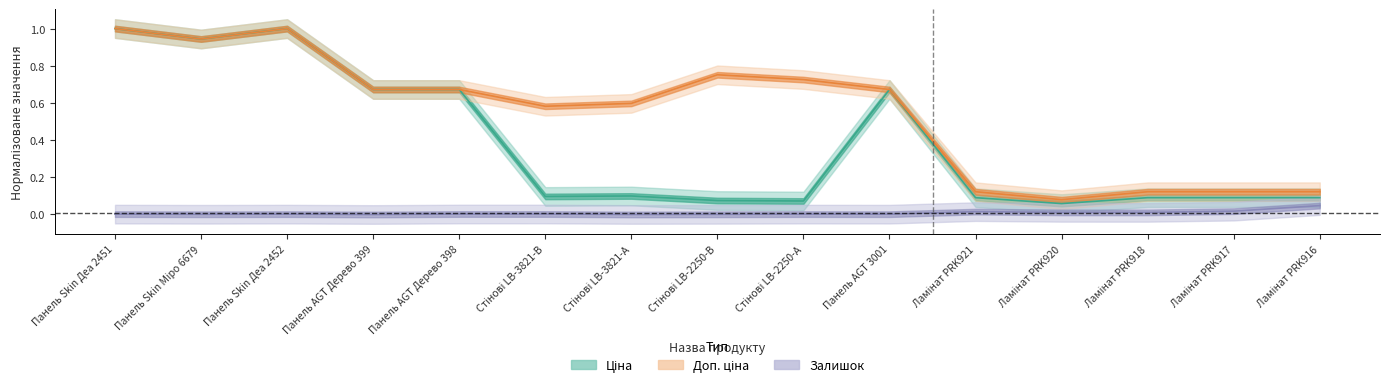

True or false: Ціна and Доп. ціна intersect in this chart.

False